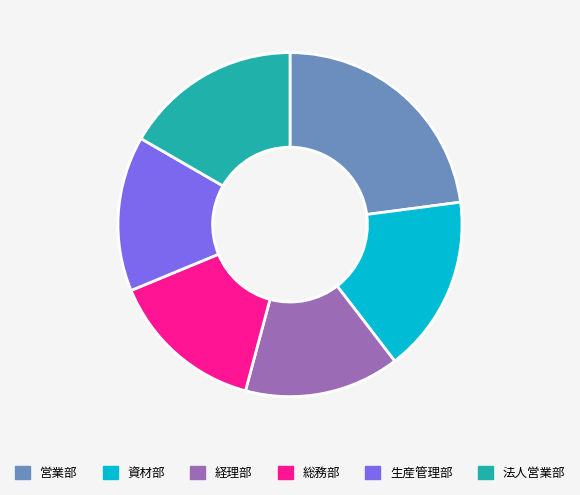

Is it true that 営業部 is 17% of the pie?

False